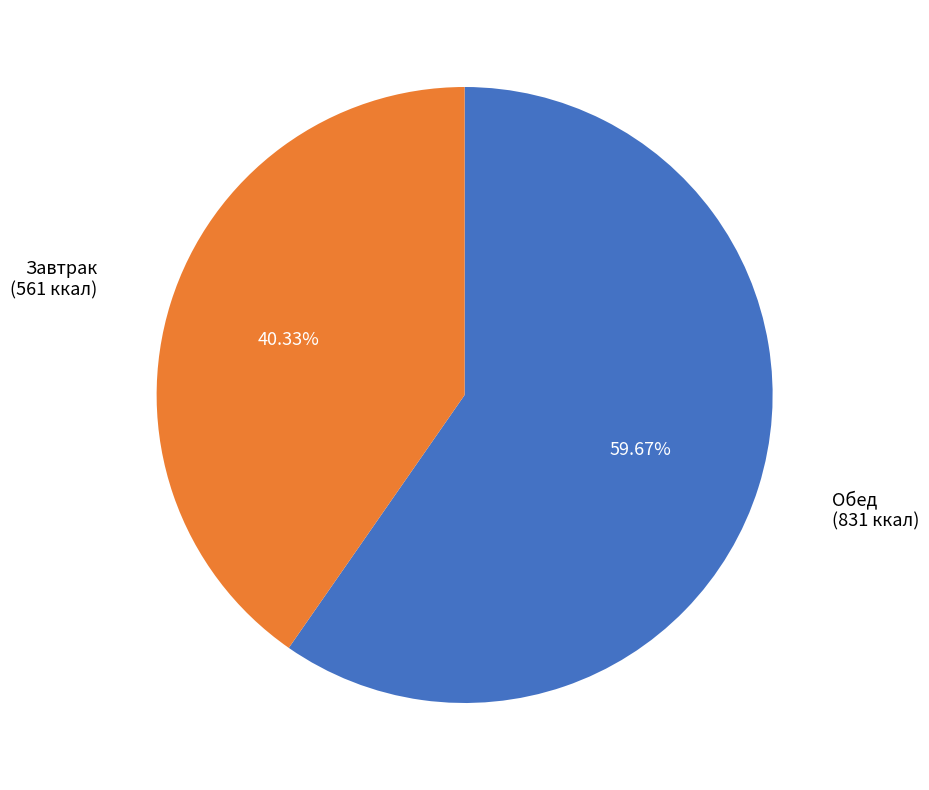

Which slice is the largest?

Обед